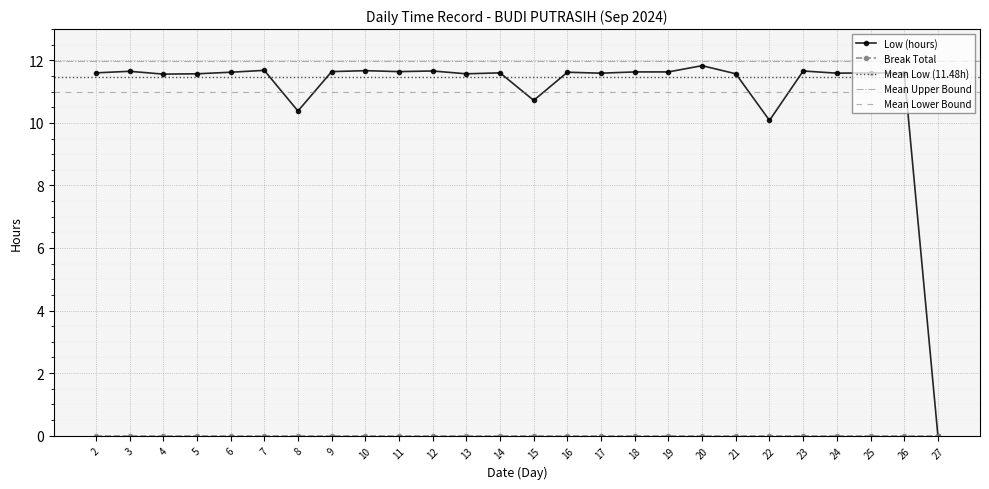

What is the value of the 19th point from the left?

11.8